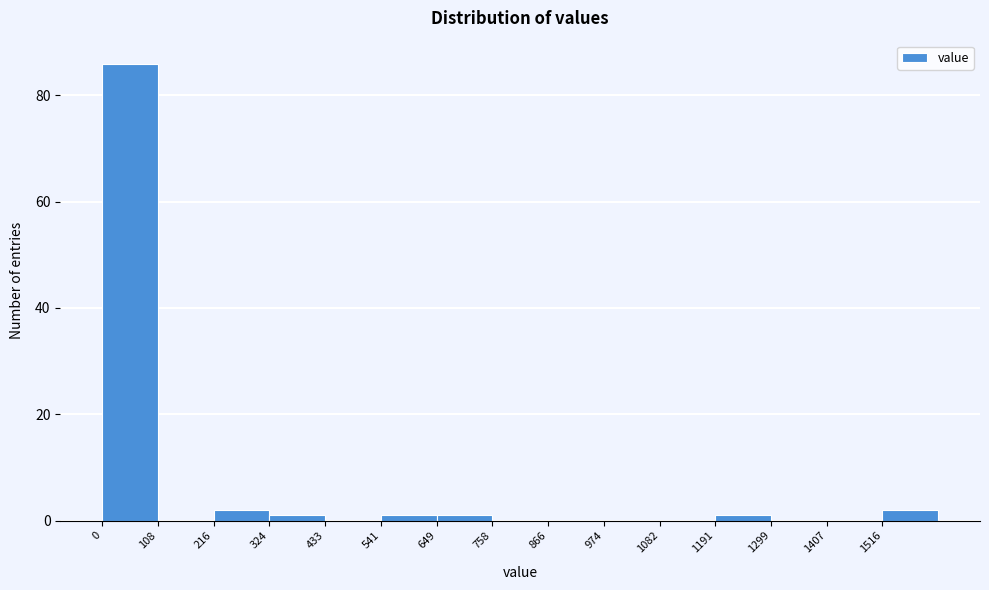

Reading left to right, transcribe this chart: for each bar, give the range it covers on the x-axis and its height. Neither the bar edges nor the heights are printed on the chart, so give them approximately, as read against the axes.

0 to 100: 86
100 to 220: 0
220 to 320: 2
320 to 440: under 2
440 to 540: 0
540 to 640: under 2
640 to 760: under 2
760 to 860: 0
860 to 980: 0
980 to 1080: 0
1080 to 1200: 0
1200 to 1300: under 2
1300 to 1400: 0
1400 to 1520: 0
1520 to 1620: 2